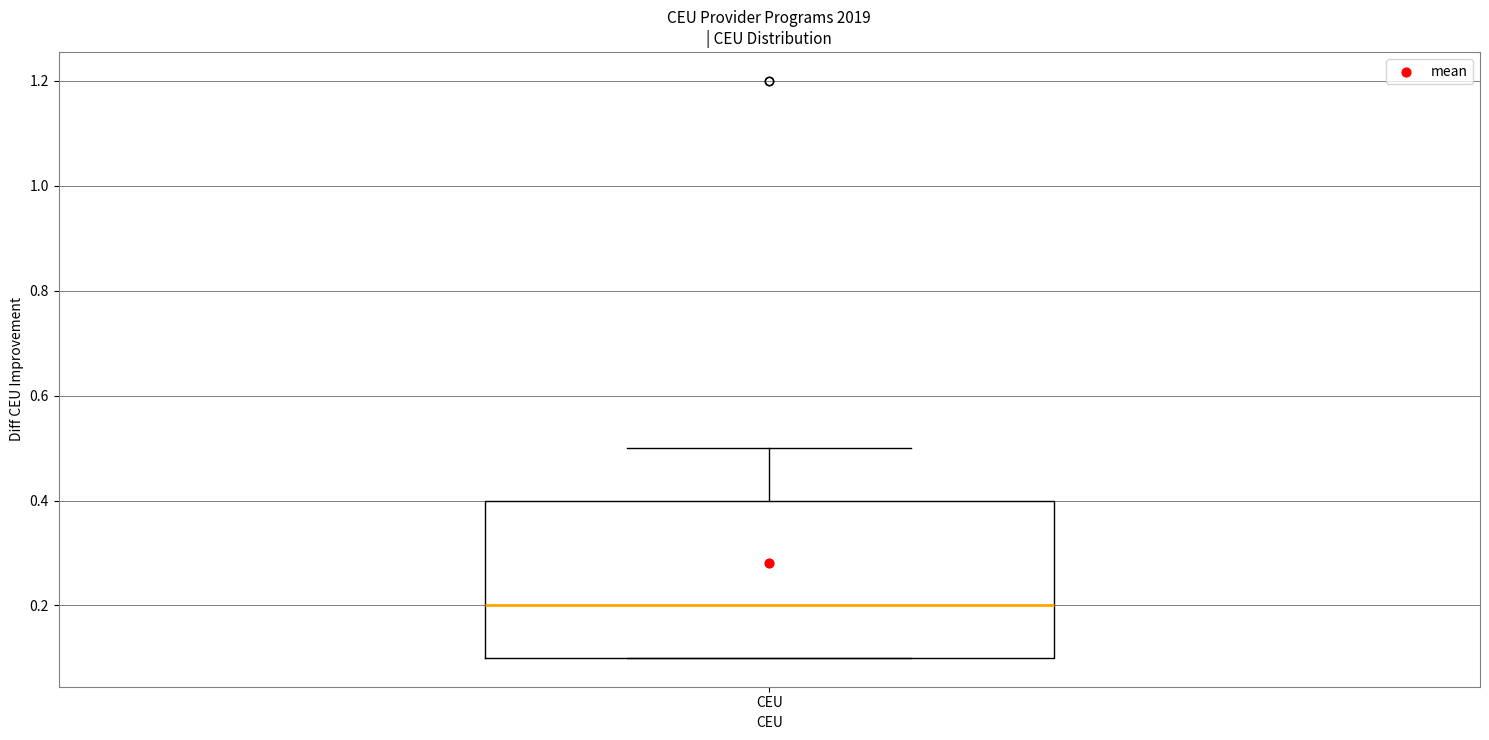

Where is the upper edge of the box for CEU on the y-axis? The values are not printed on the chart, so give them approximately, as read against the axis.

0.4